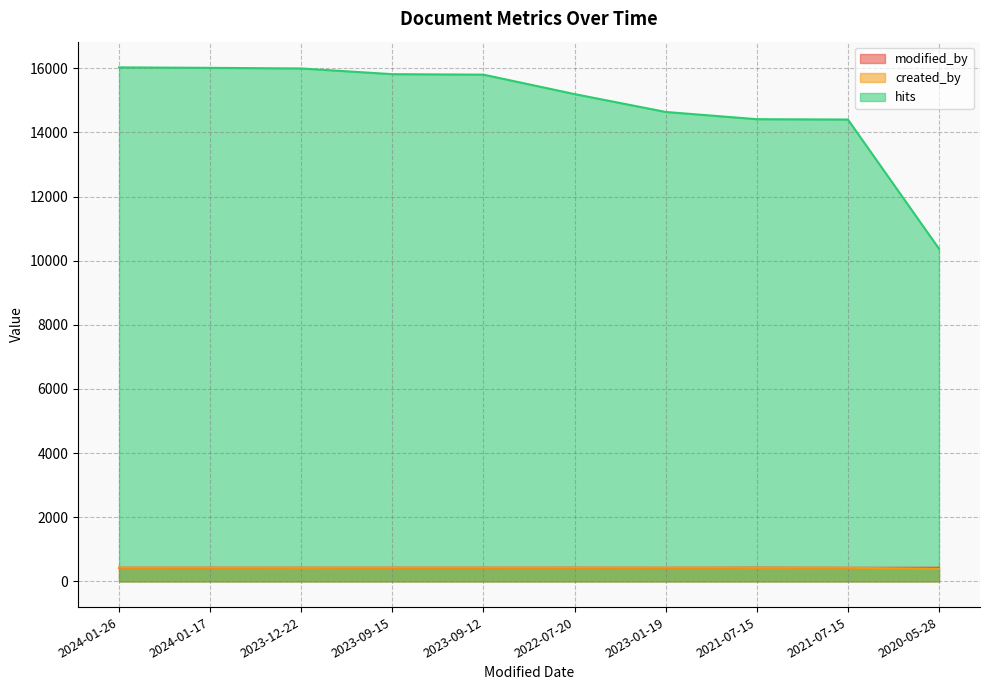

What is the sum of the hits values at 2021-07-15 and 2023-09-12?

30213